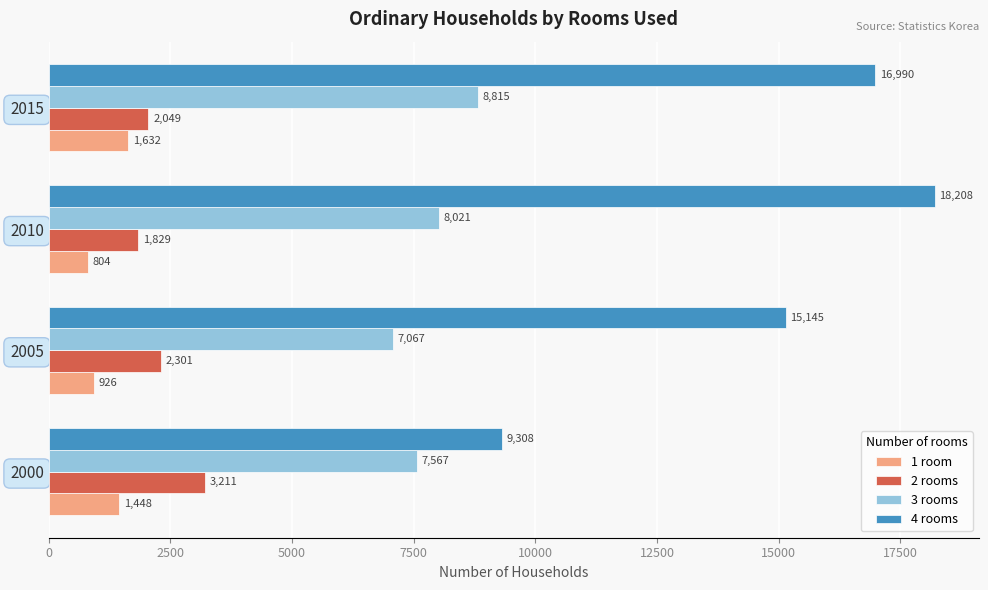

Which series has the widest spread of values?

4 rooms